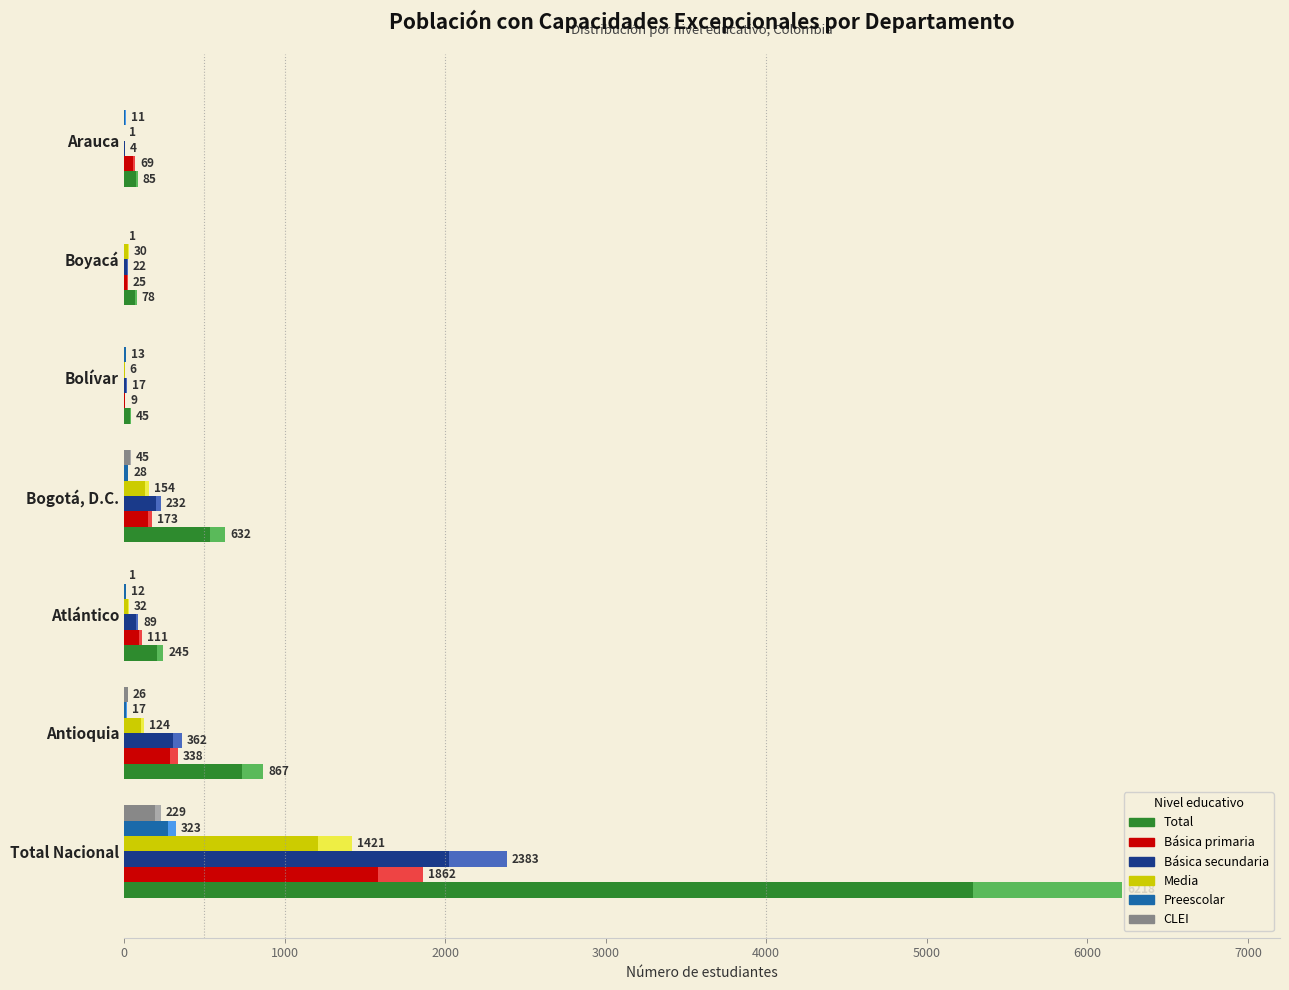

What is the sum of all Media values?

1768